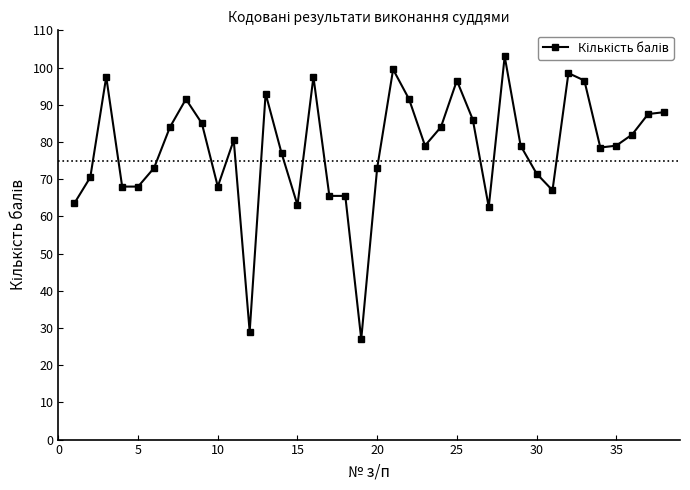

Reading left to right, transcribe all the data shown in this chart.

63.5	70.5	97.5	68.0	68.0	73.0	84.0	91.5	85.0	68.0	80.5	29.0	93.0	77.0	63.0	97.5	65.5	65.5	27.0	73.0	99.5	91.5	79.0	84.0	96.5	86.0	62.5	103.0	79.0	71.5	67.0	98.5	96.5	78.5	79.0	82.0	87.5	88.0